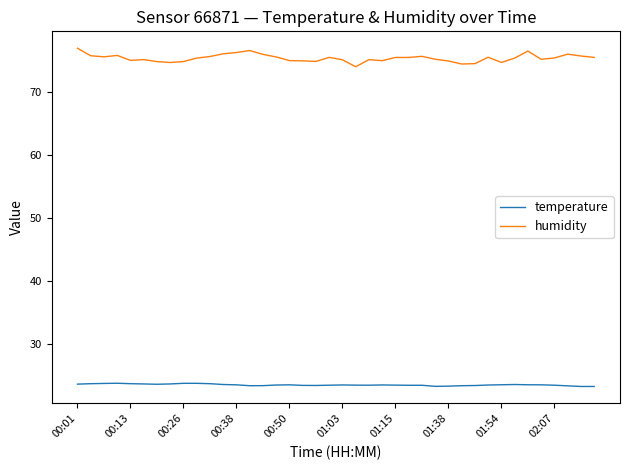

What is the minimum value shown in the chart?

23.3